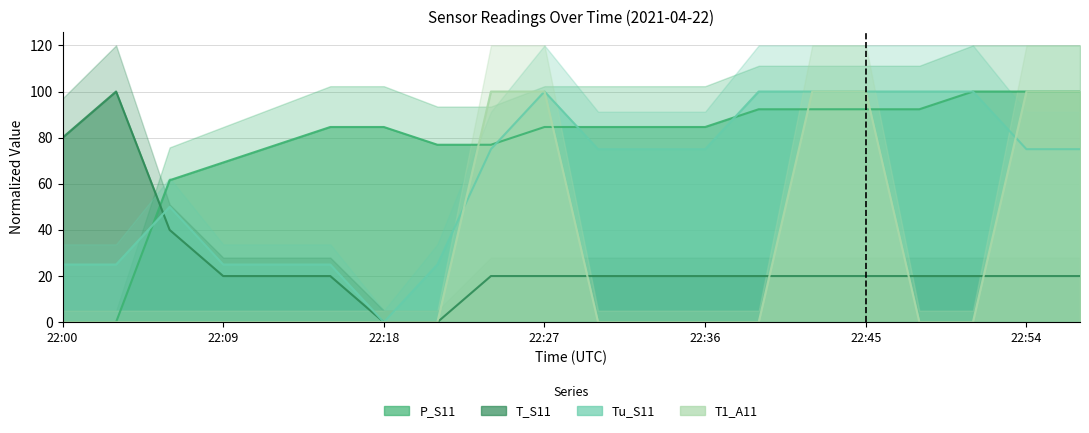

At 22:42, list the series in order from smallest to largest.

T_S11, P_S11, Tu_S11, T1_A11